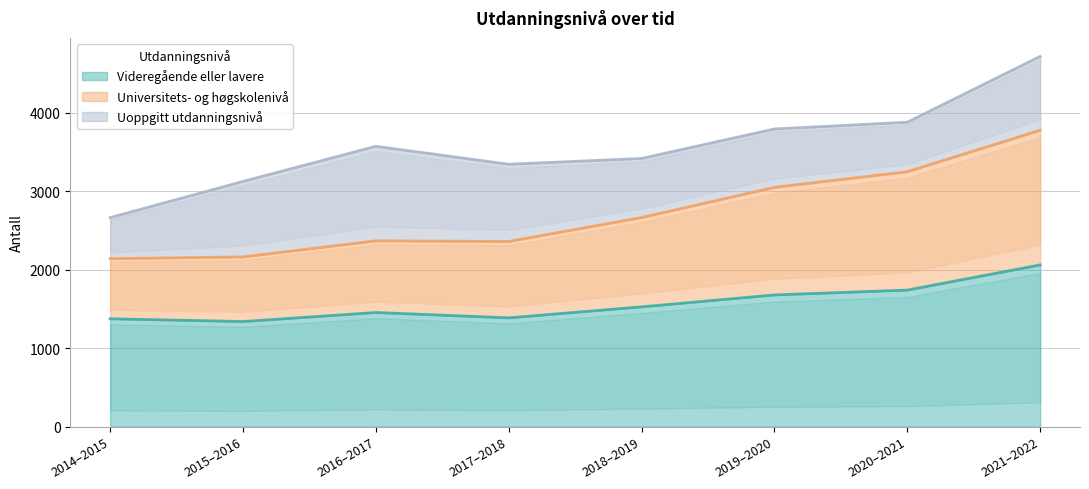

Rank the categories by Videregående eller lavere value from lowest to highest.

2015–2016, 2014–2015, 2017–2018, 2016–2017, 2018–2019, 2019–2020, 2020–2021, 2021–2022